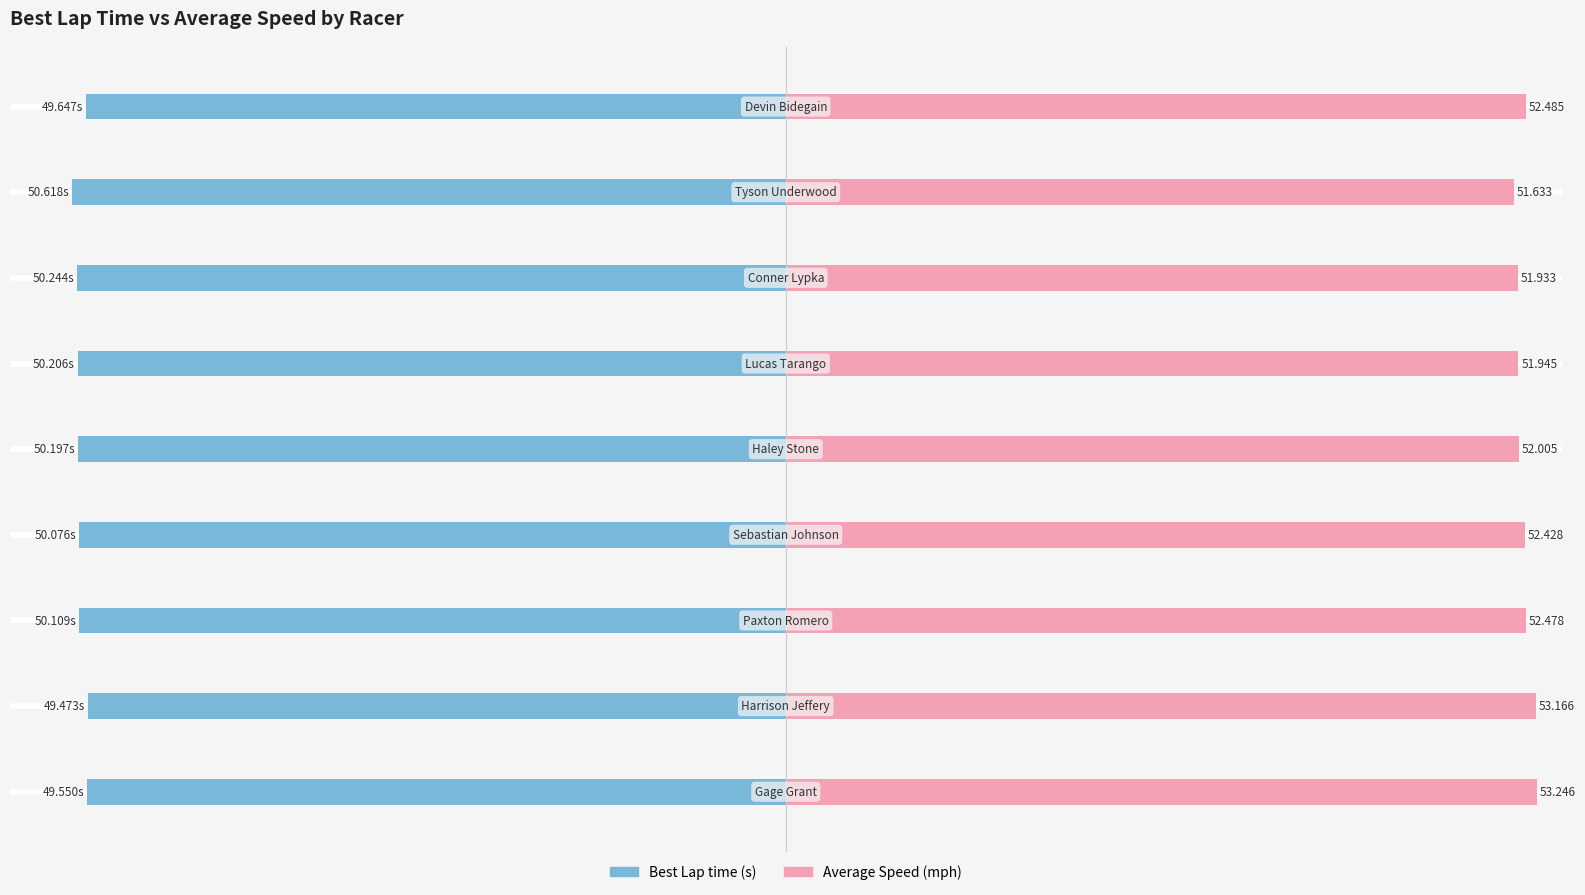

At 0, list the series in order from smallest to largest.

Best Lap time, Average Speed